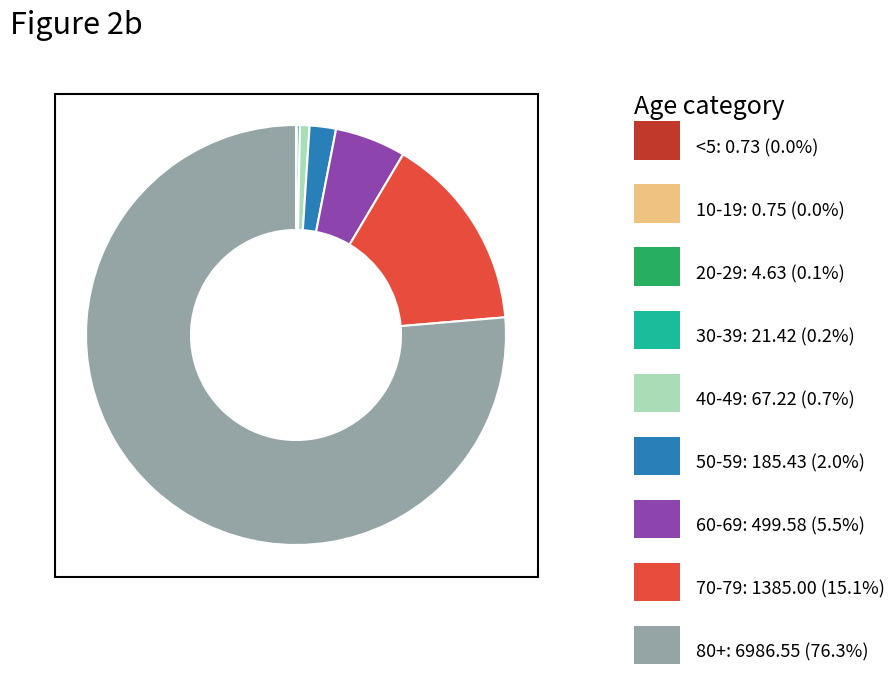

Does any single category account for the majority?

Yes